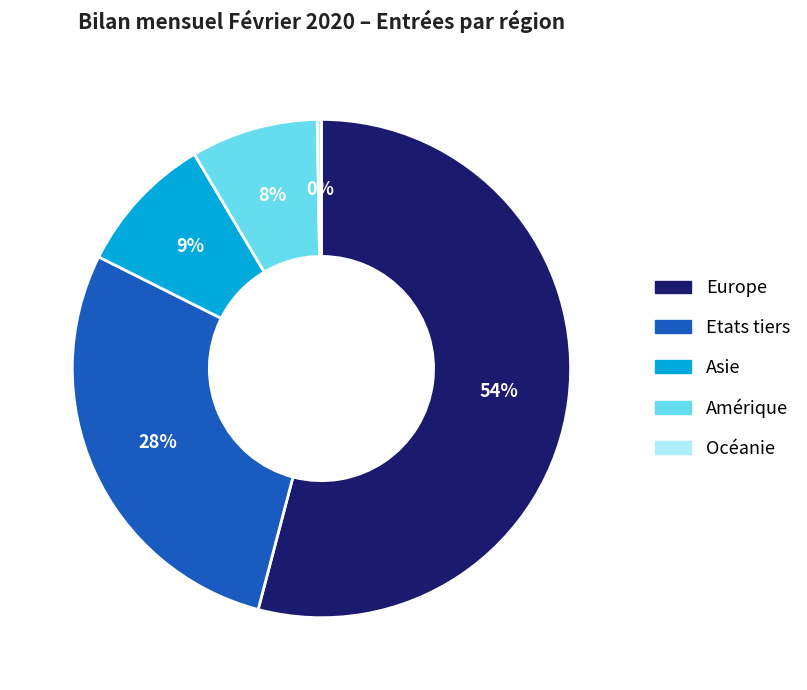

What is the largest slice in the pie chart?

Europe